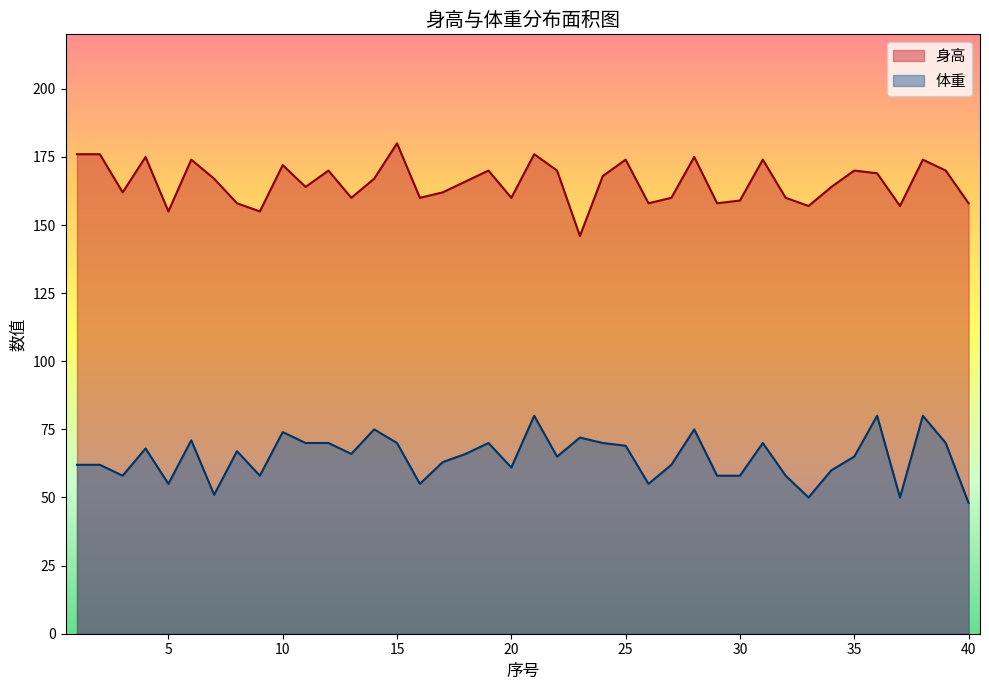

Which has a higher value, 27 or 2?

2